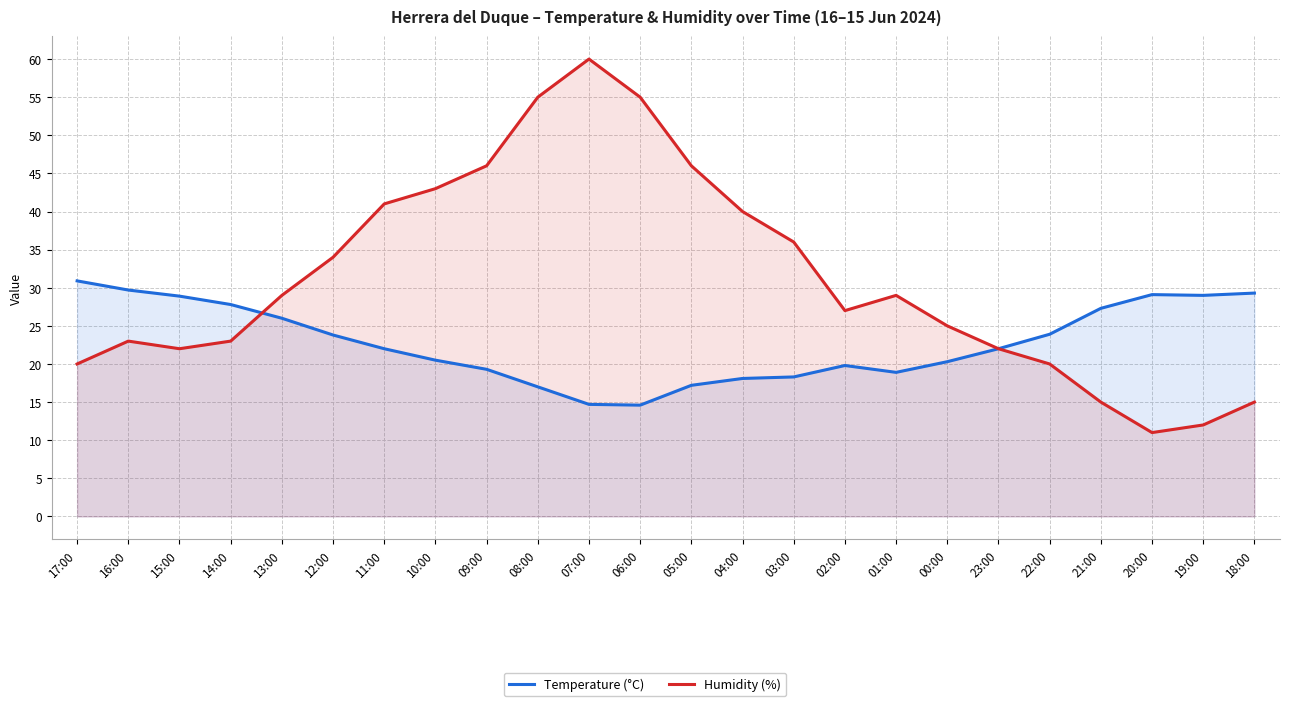

At which label does Temperature (°C) first exceed 22?

17:00